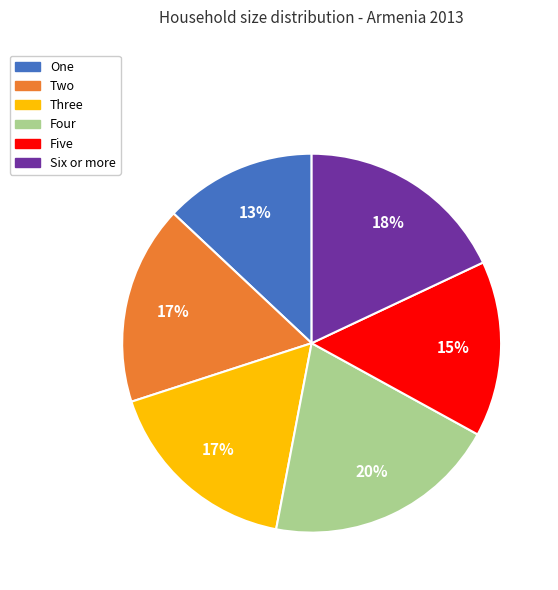

Do Six or more and Four together represent more than half of the pie?

No